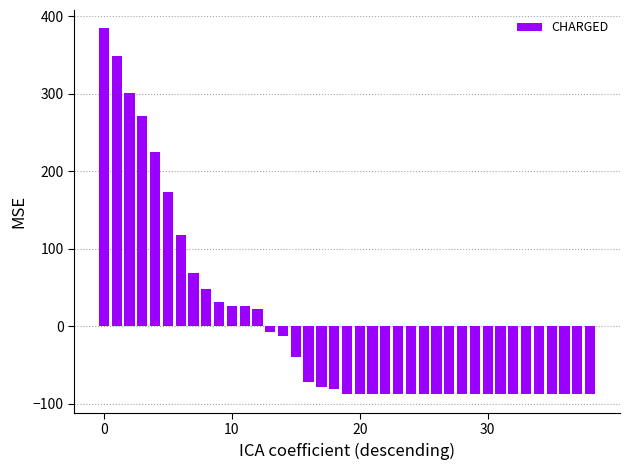

What is the difference between the maximum and minimum values?

472.5